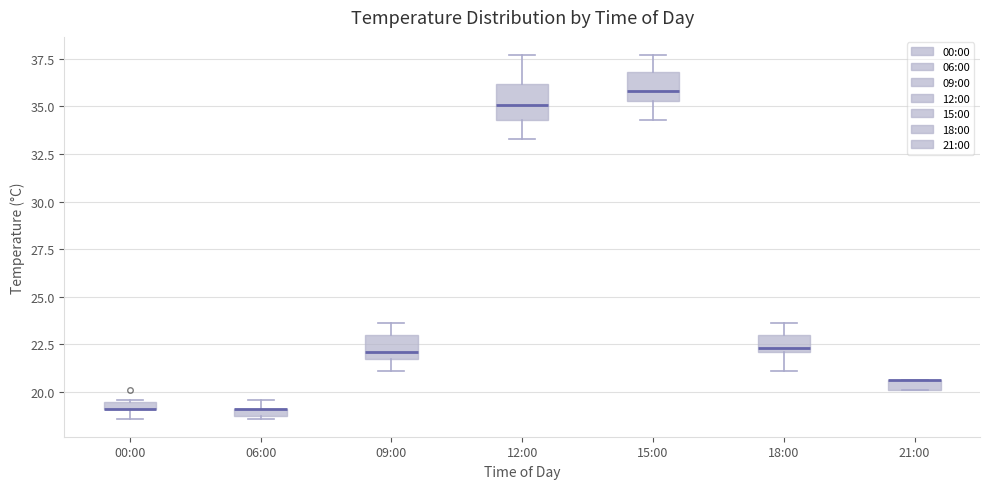

Where is the lower edge of the box for 00:00 on the y-axis? The values are not printed on the chart, so give them approximately, as read against the axis.

19.0